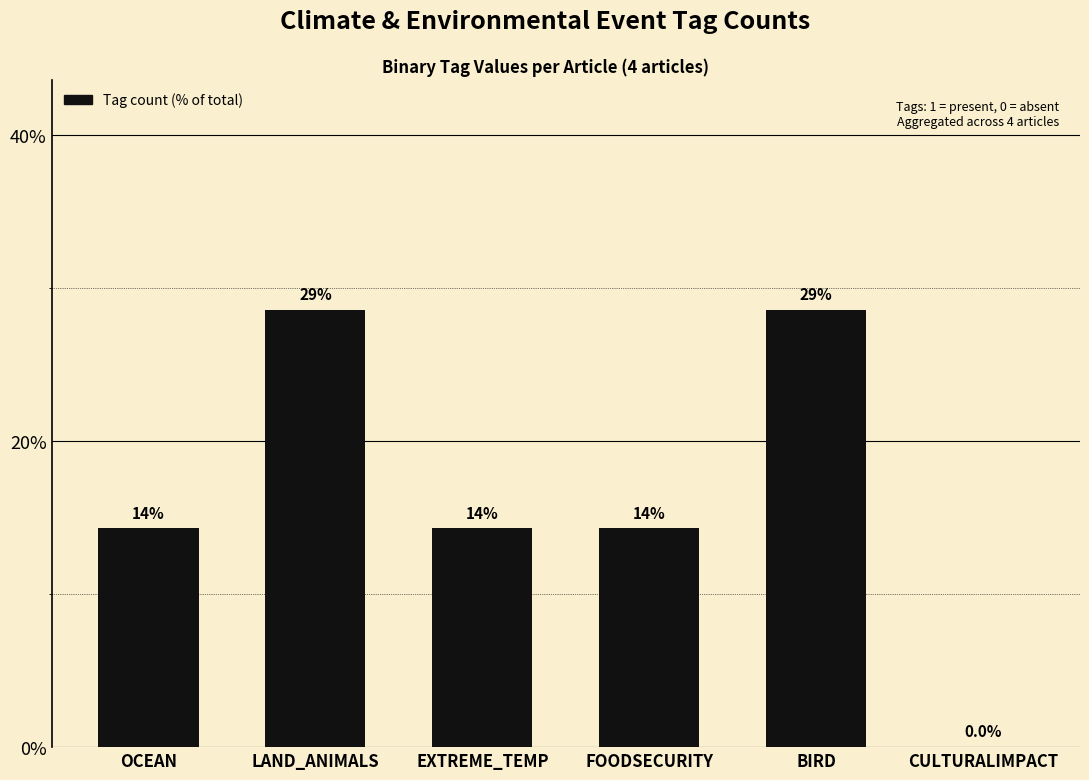

Are the bars horizontal?

No